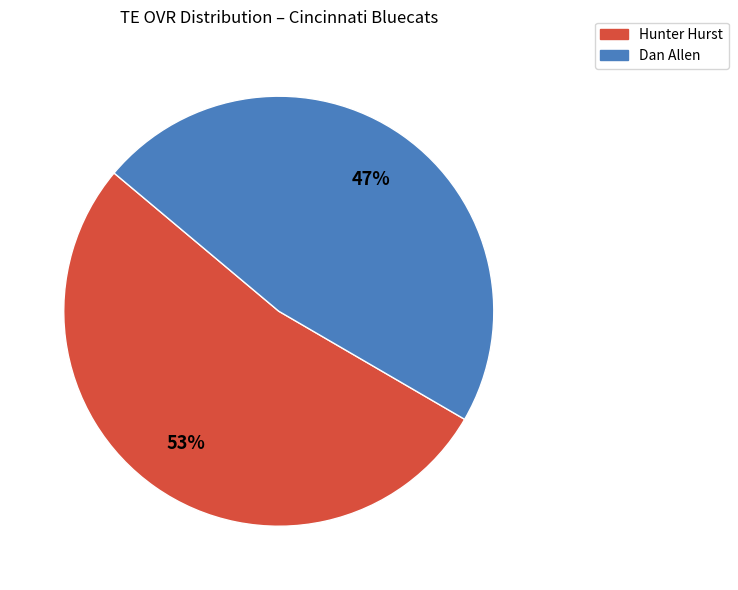

Do Hunter Hurst and Dan Allen together represent more than half of the pie?

Yes